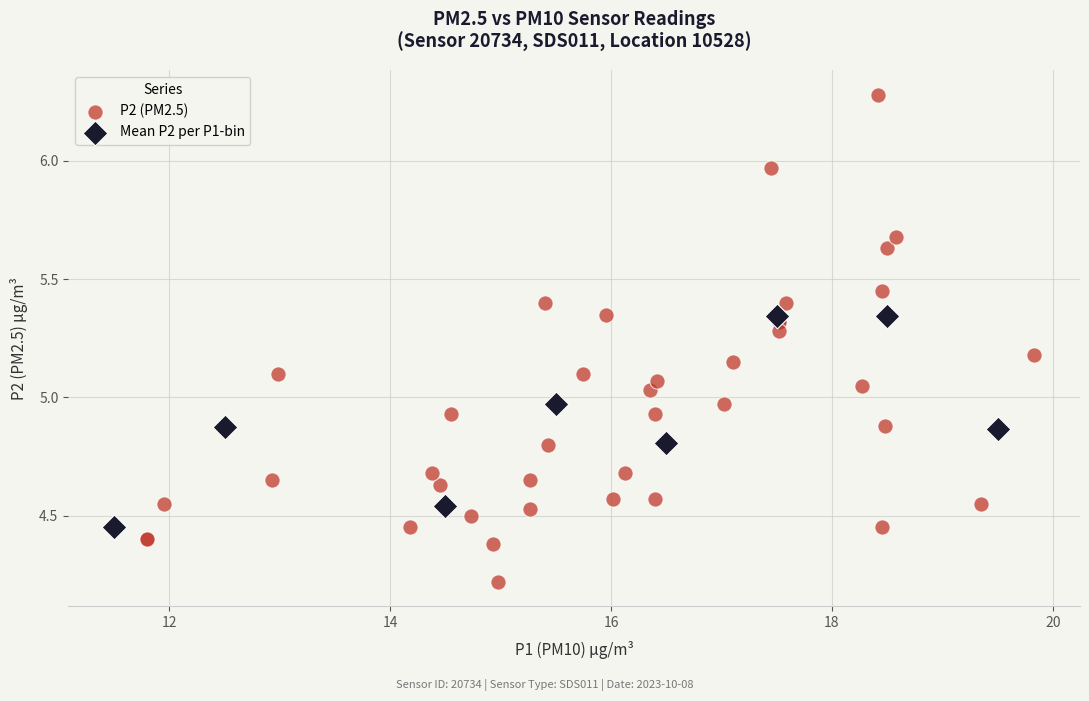

Which series has the widest spread of Y values?

P2 (PM2.5)